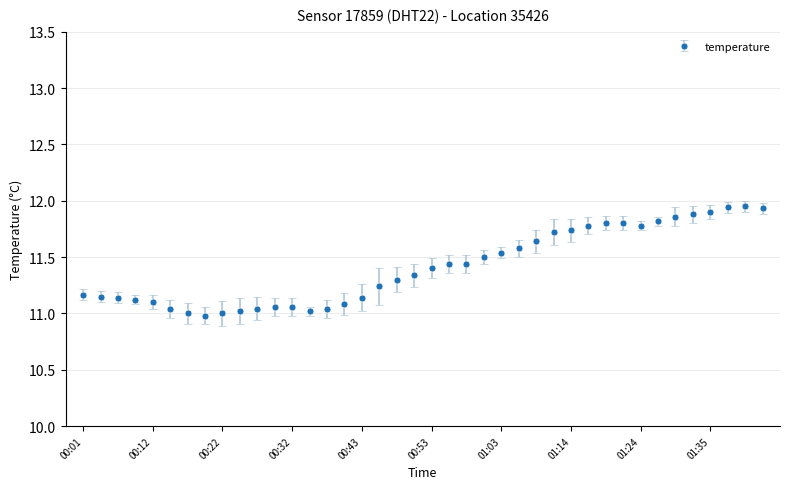

What is the difference between the second highest and second lowest values?

0.9